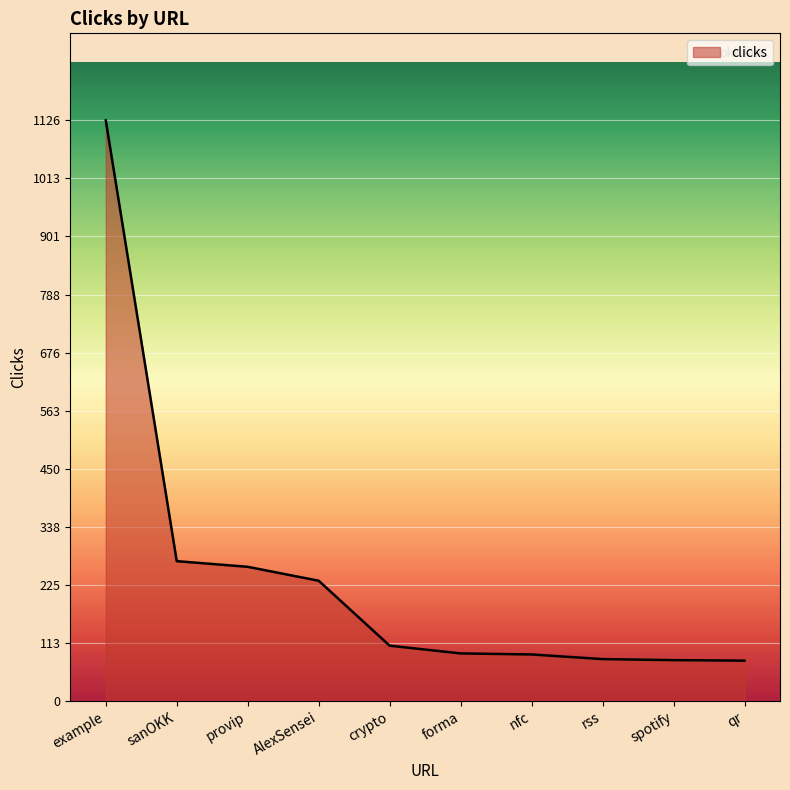

Is it true that the value at crypto is 107?

True